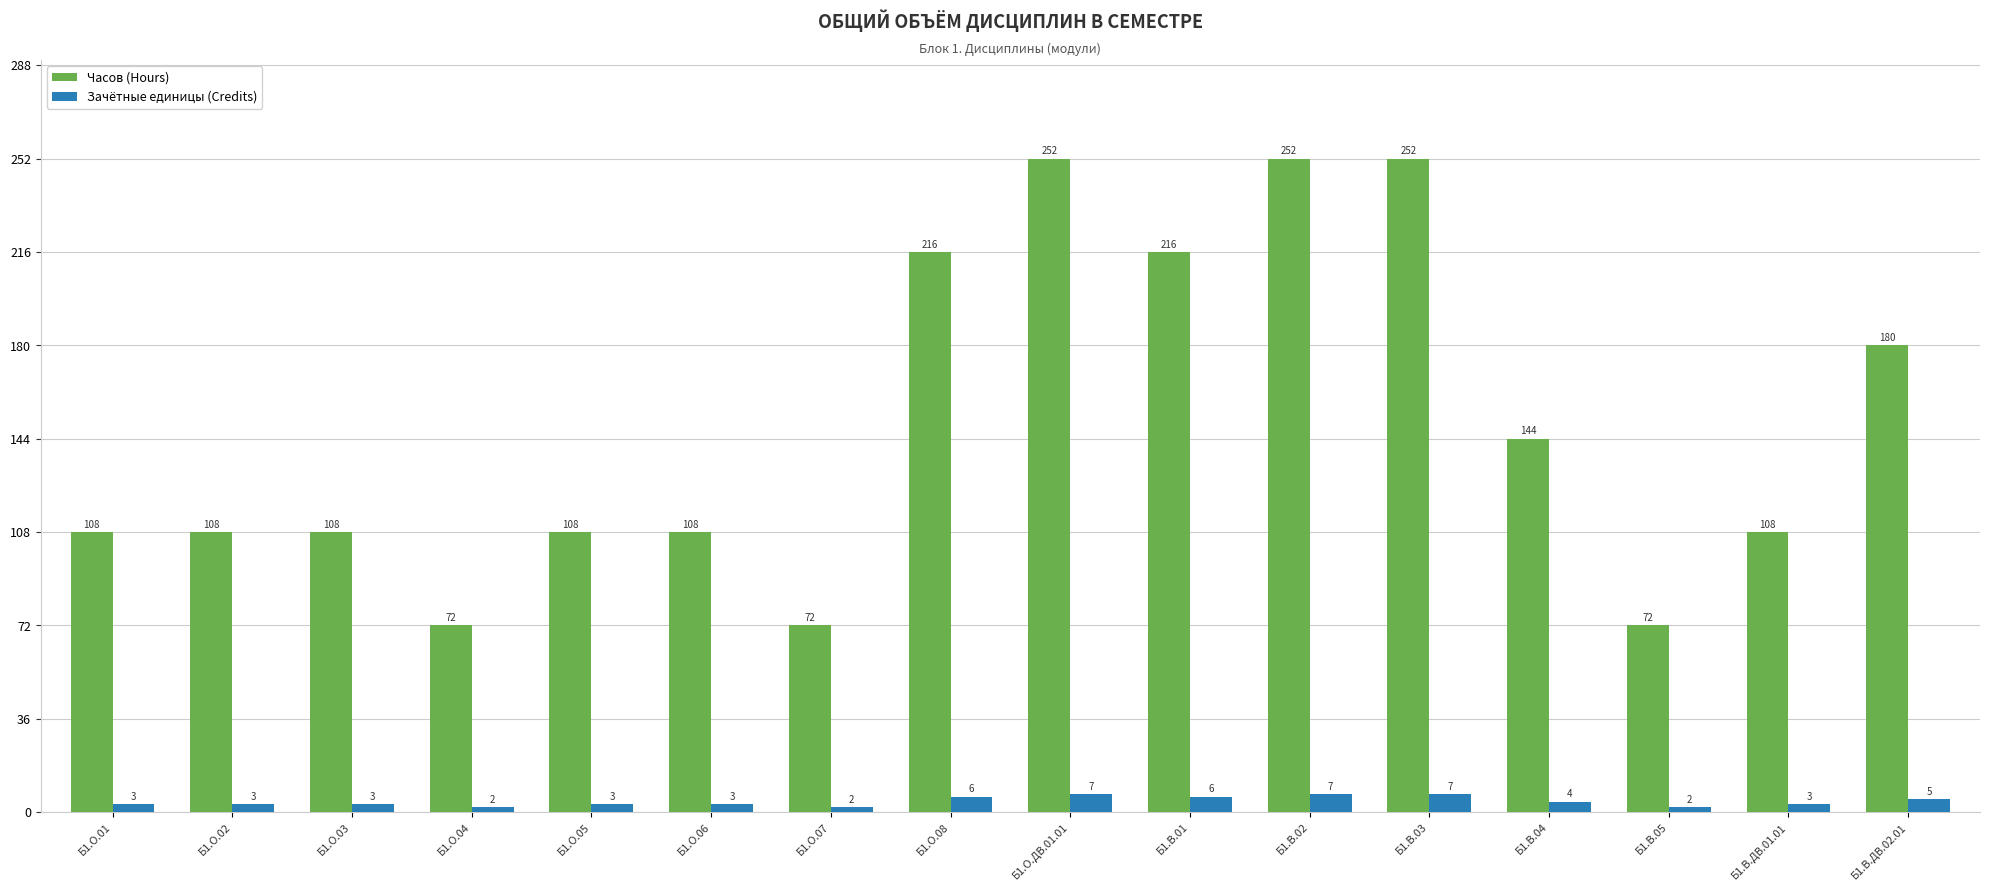

Which series has the largest range (max minus min)?

Часов (Hours)